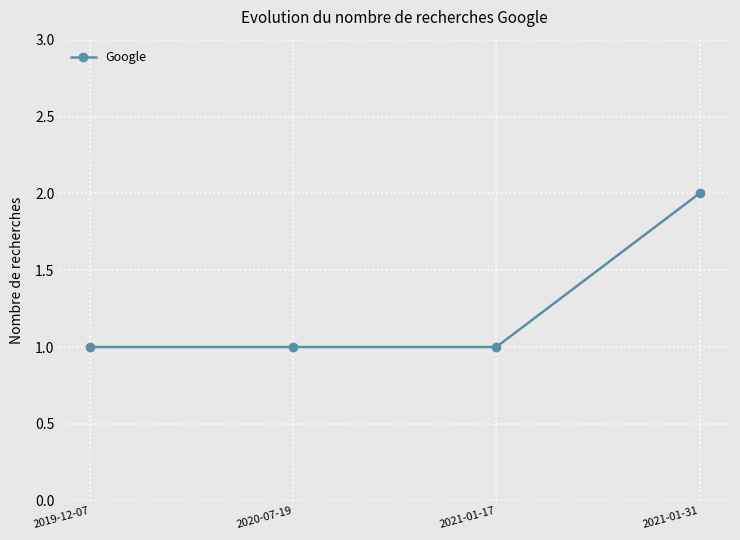

What is the value of the 1st point from the left?

1